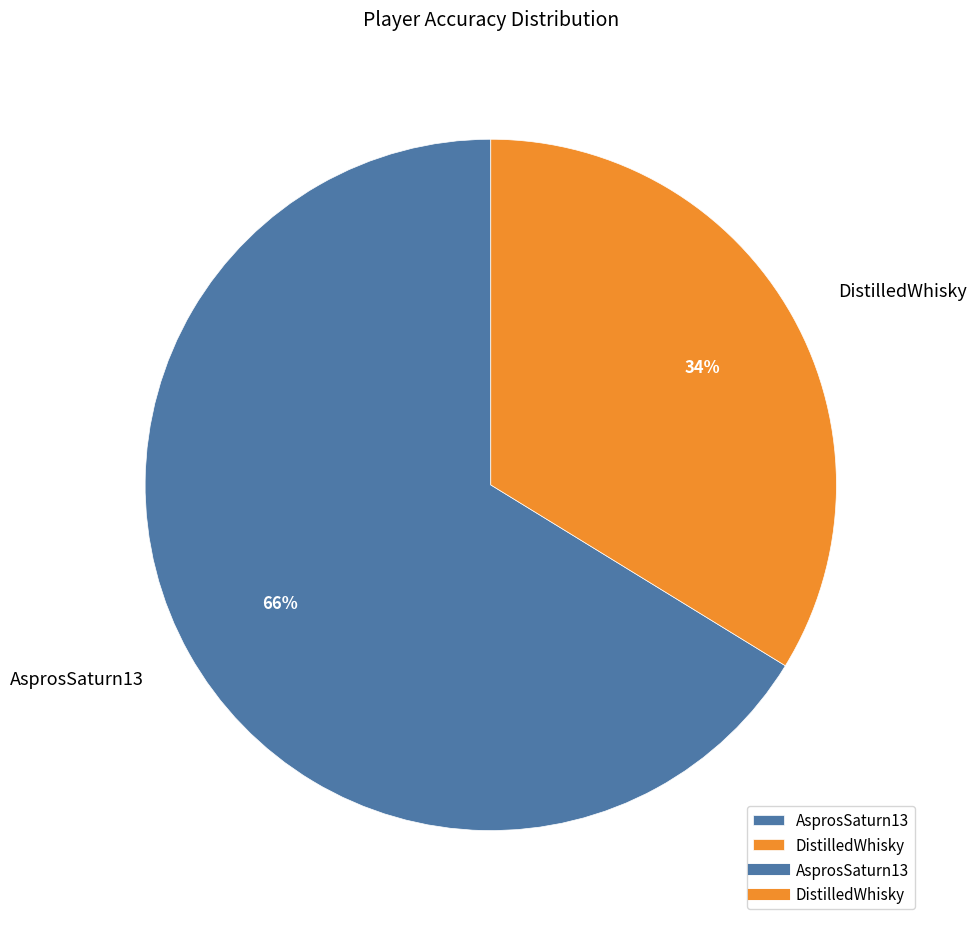

Is the sum of AsprosSaturn13 and DistilledWhisky greater than half?

Yes